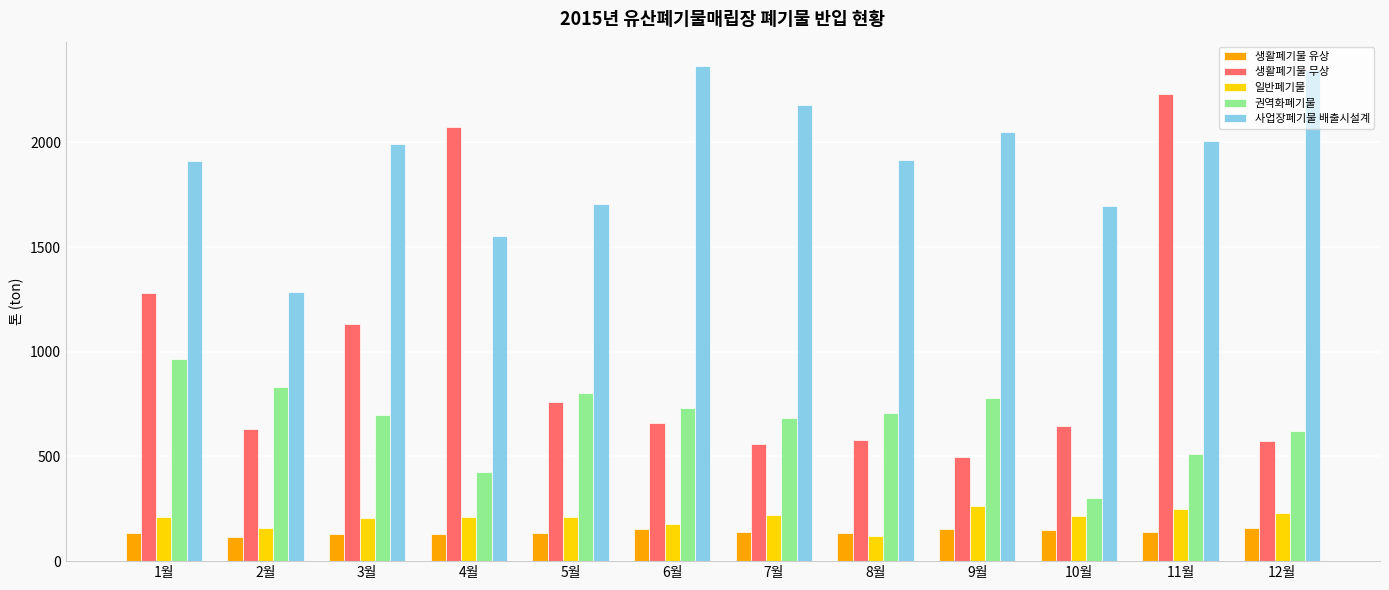

What is the greatest value displayed?

2363.0